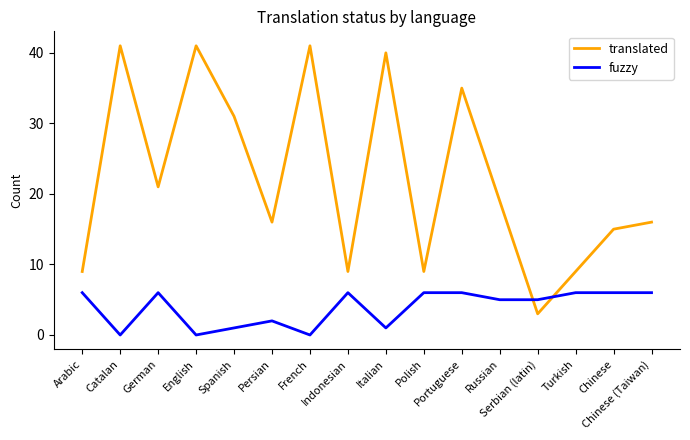

What is the maximum value for translated?

41